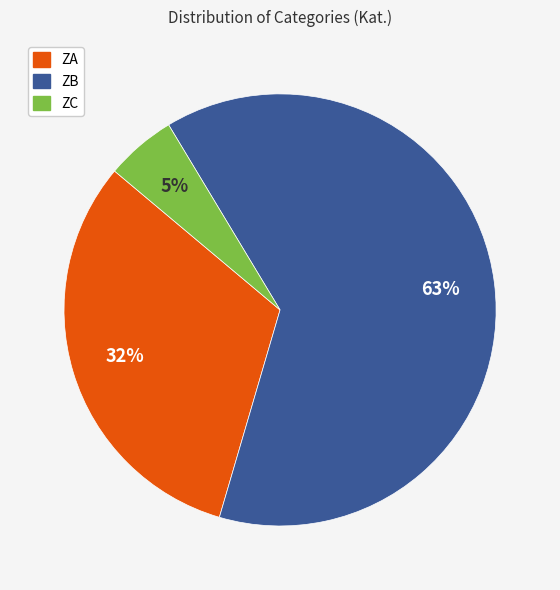

What is the ratio of the value at ZA to the value at ZB?

0.5